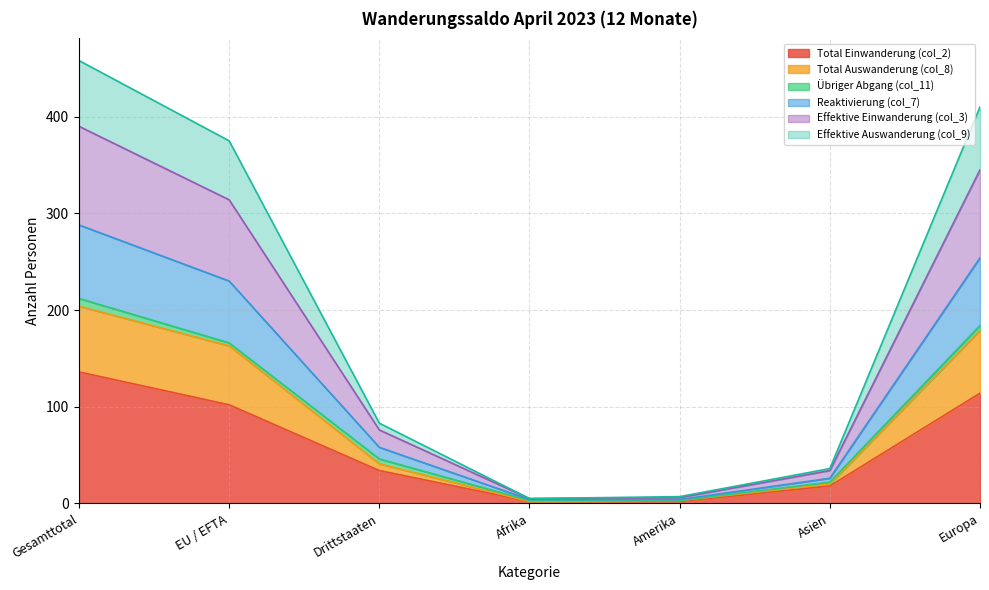

Is the value of Total Auswanderung (col_8) at Amerika greater than the value of Effektive Auswanderung (col_9) at Europa?

No